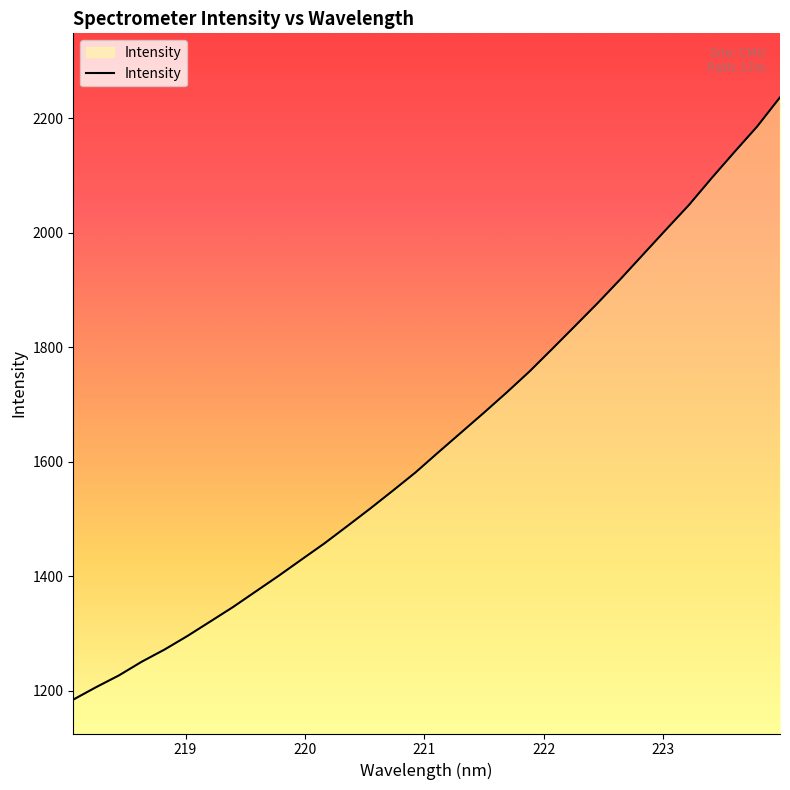

Reading right to left, extract all data points from this chart.

2236.6	2185.7	2141.1	2095.5	2048.4	2005.7	1962.5	1919.2	1877.3	1837.1	1797.1	1757.6	1720.9	1685.5	1650.9	1616.3	1581.2	1549.2	1517.7	1487.2	1457.1	1428.9	1400.6	1373.4	1346.1	1320.7	1295.4	1271.8	1250.6	1226.6	1206.1	1184.3